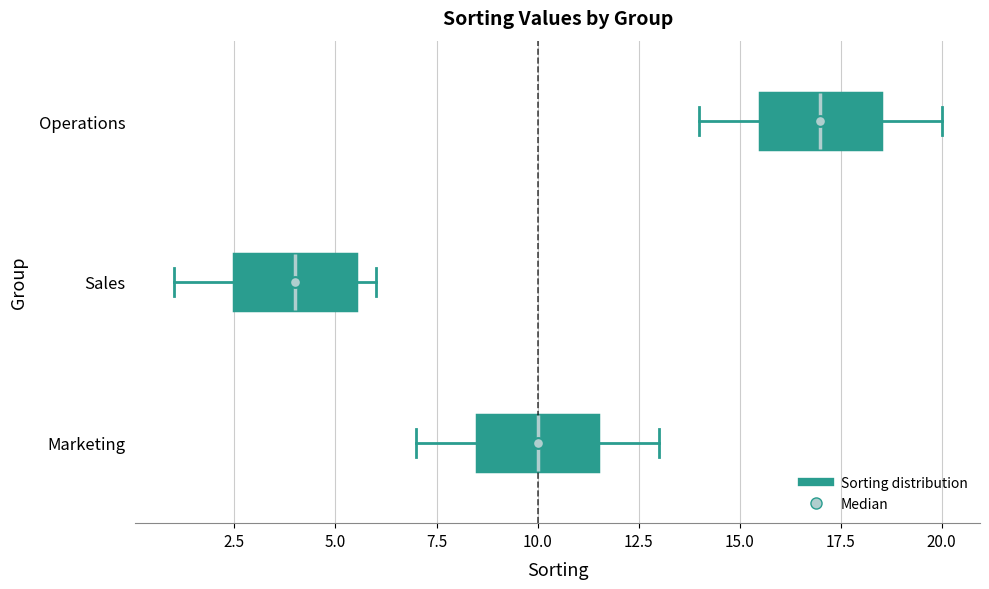

Which box has the furthest to the left median line?

Sales